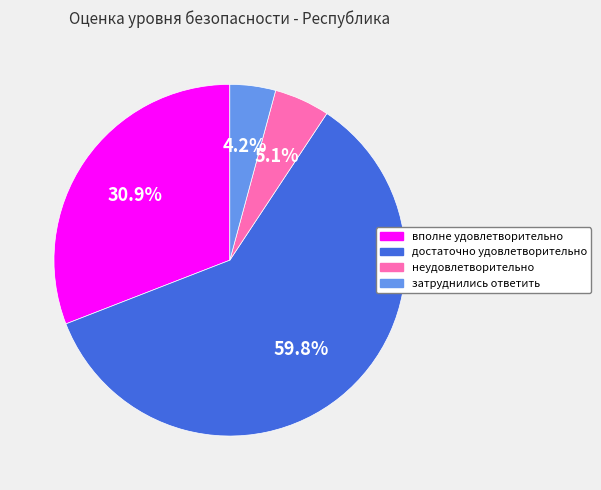

What is the total percentage of затруднились ответить and вполне удовлетворительно?

35.1%